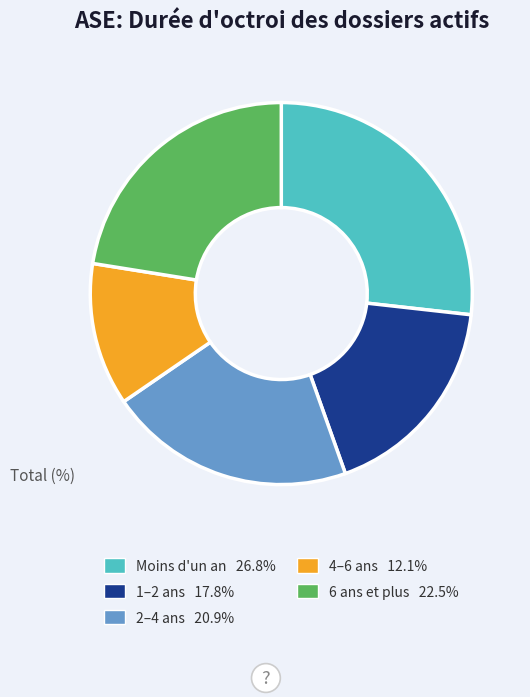

Count the number of slices in the pie.

5